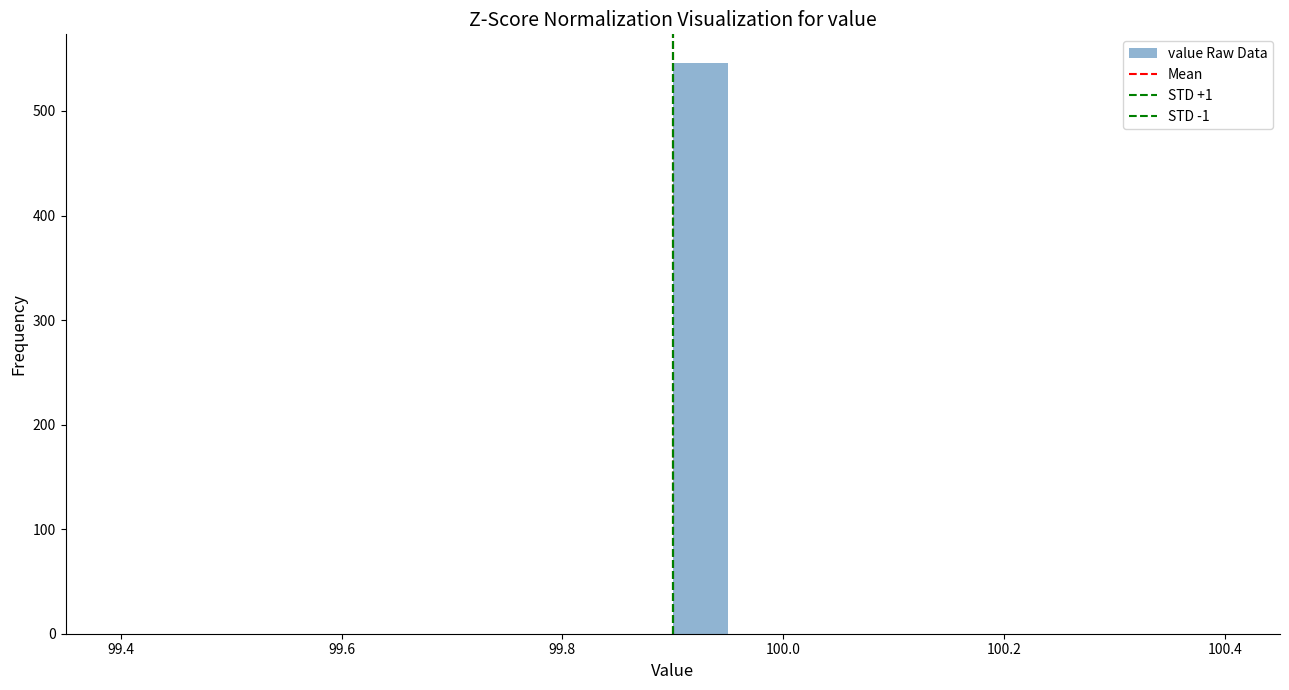

Read against the x-axis, roughly where is the centre of the tallest bar?

99.92